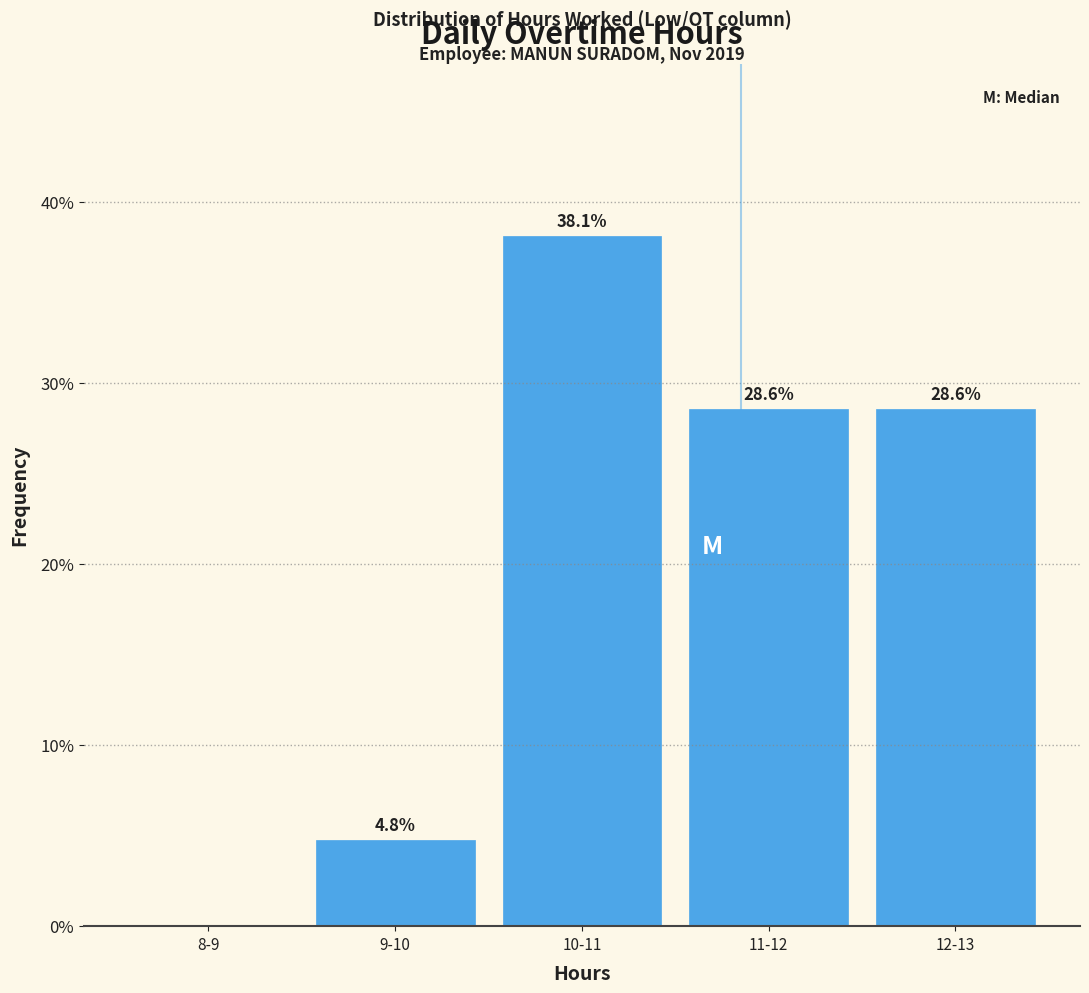

Reading left to right, extract all data points from this chart.

8-9=0.0	9-10=4.8	10-11=38.1	11-12=28.6	12-13=28.6